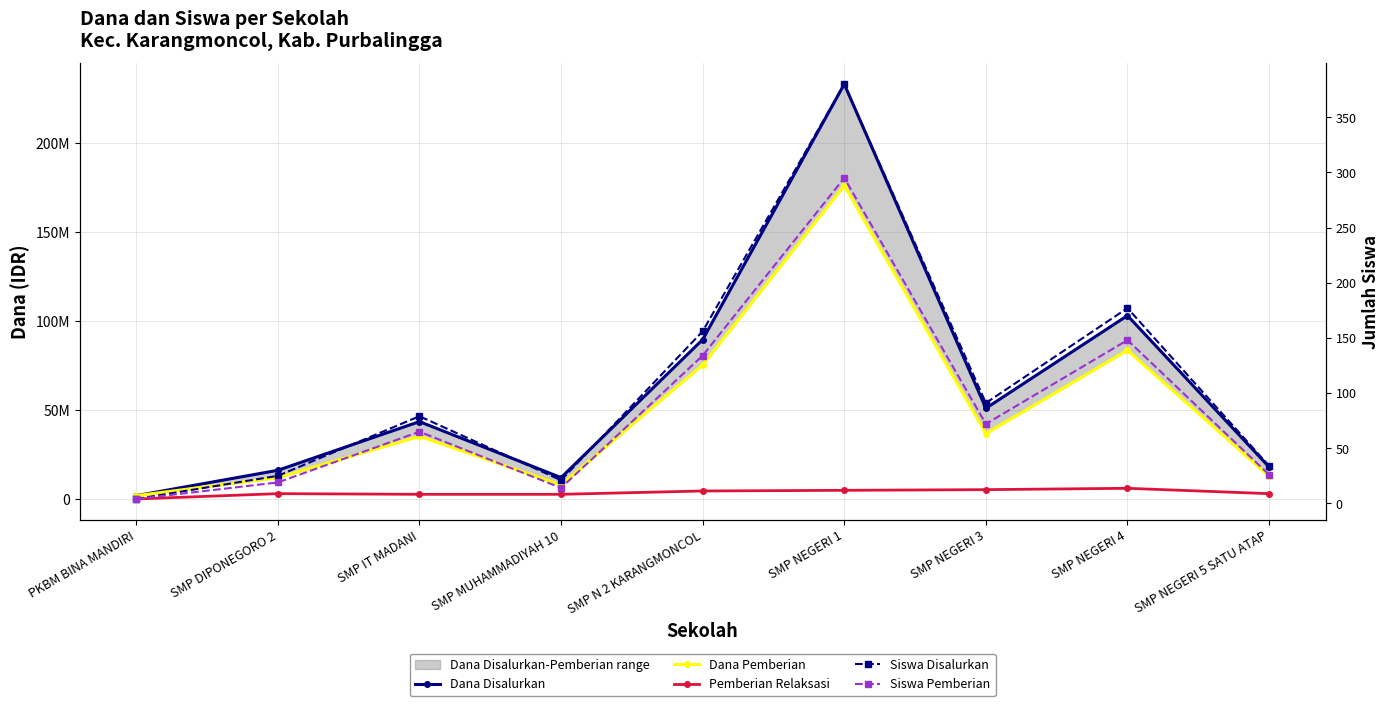

Which series changed the most between SMP MUHAMMADIYAH 10 and SMP NEGERI 3?

Dana Disalurkan